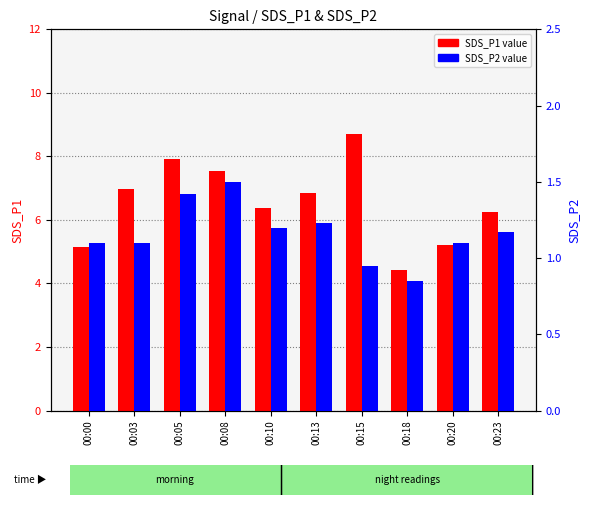

Is it true that SDS_P2 equals 1.1 at 00:00?

True